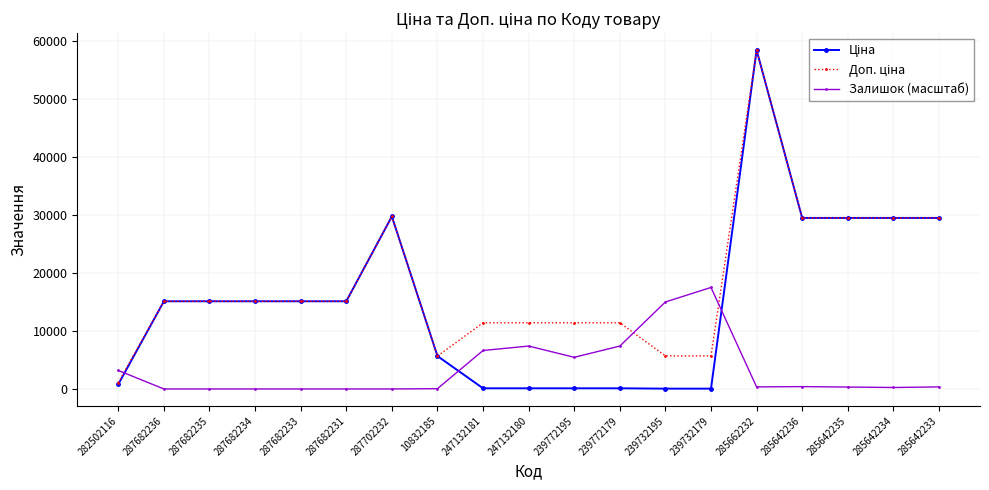

What is the maximum value shown in the chart?

58426.5